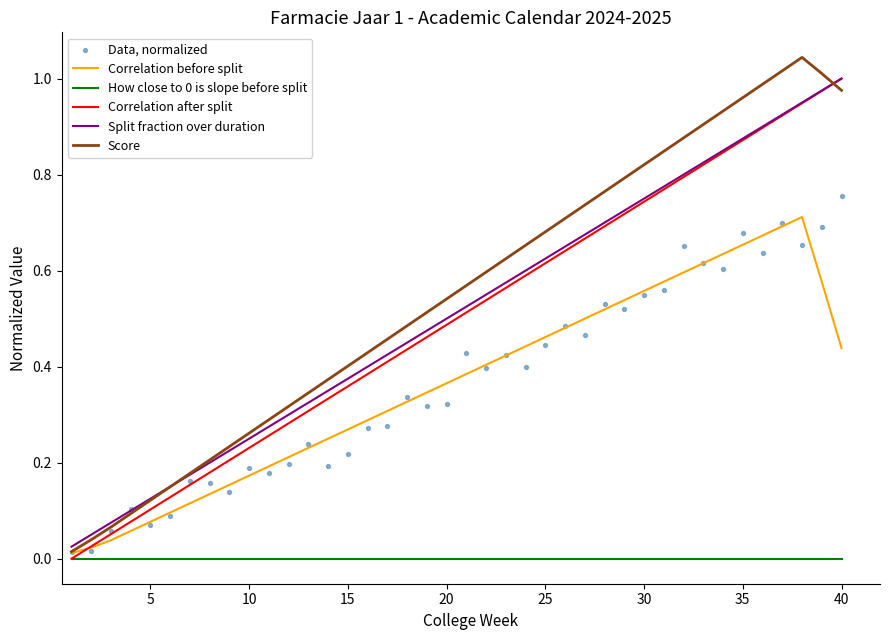

Which series contains the lowest Y value?

Correlation after split